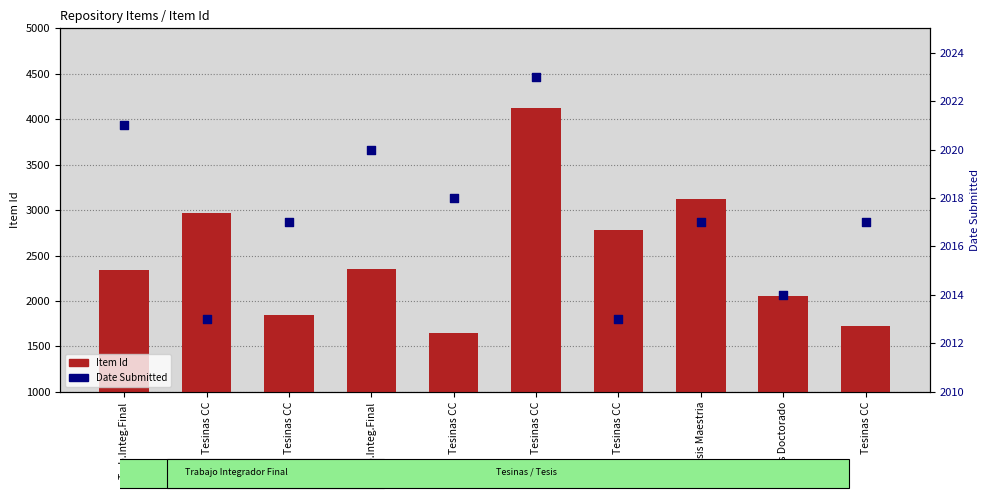

Which series contains the lowest Y value?

Item Id